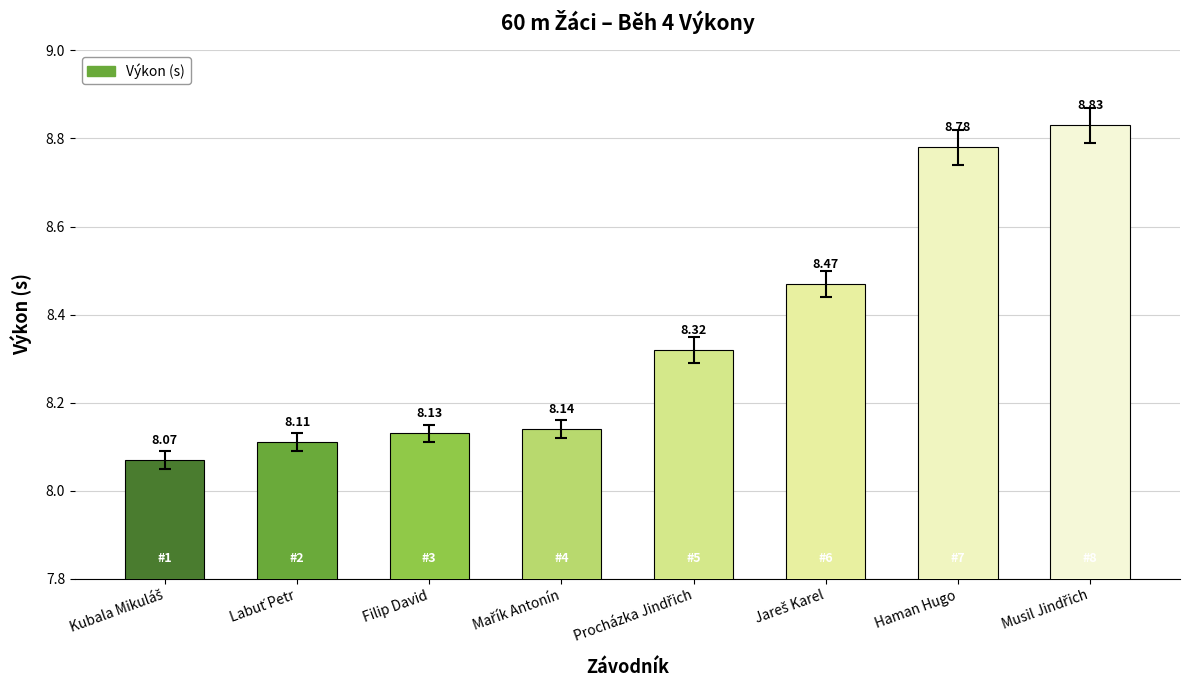

Which has a higher value, Filip David or Haman Hugo?

Haman Hugo